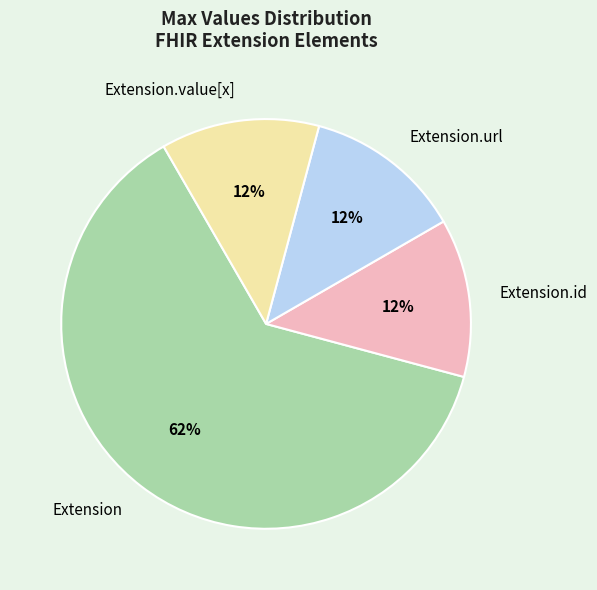

Which has a higher value, Extension.id or Extension?

Extension